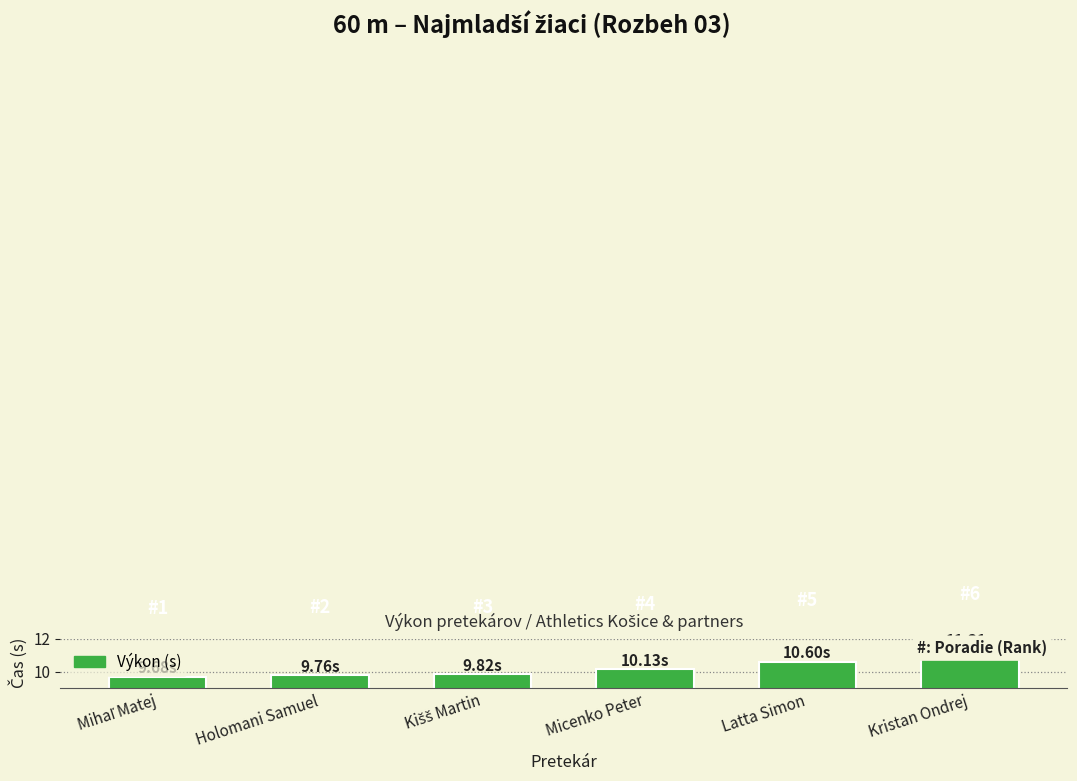

What is the difference between the second highest and second lowest values?

0.8